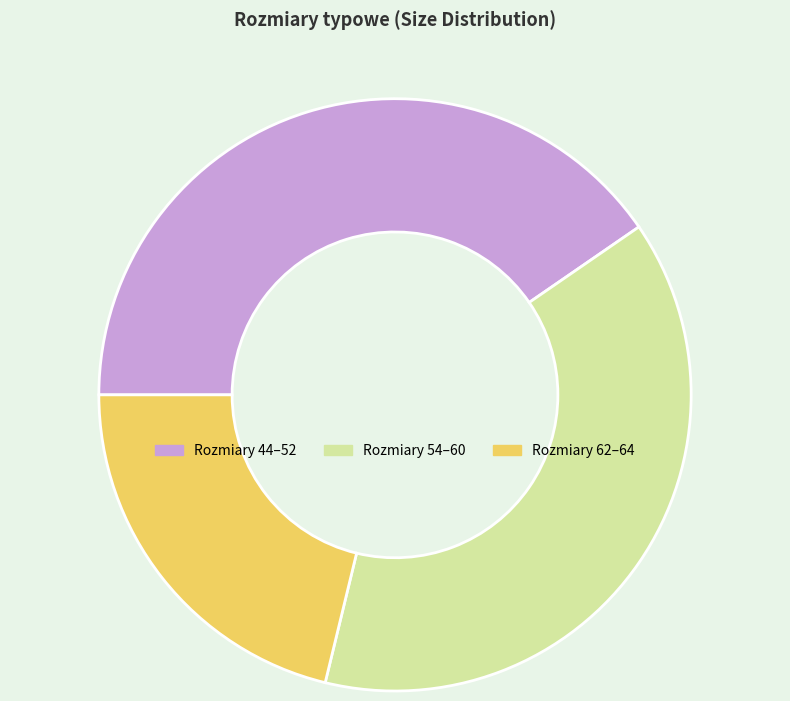

Is there any slice that represents more than half of the pie?

No